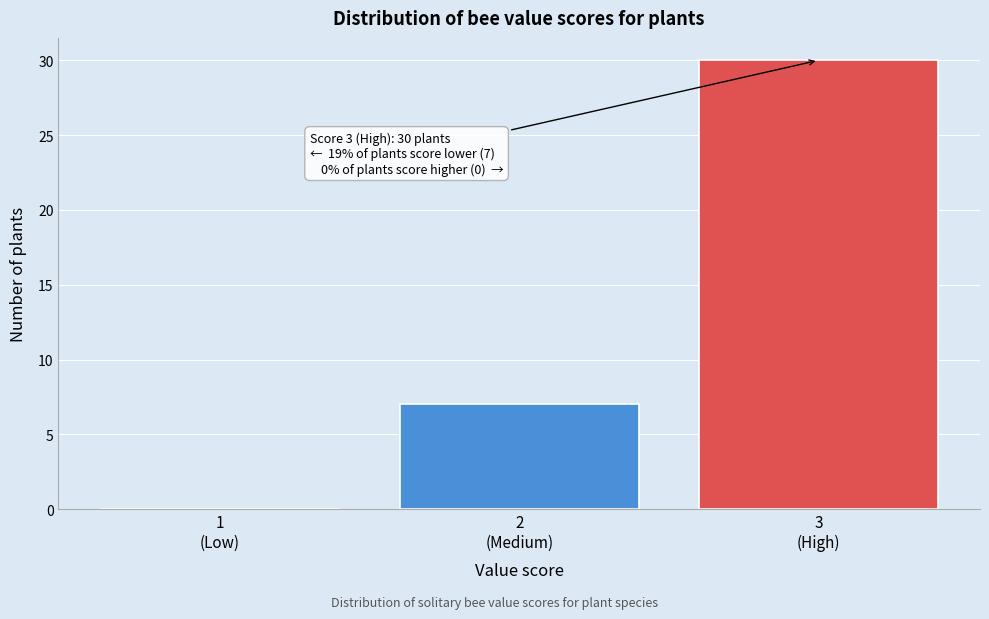

What is the maximum value shown in the chart?

30